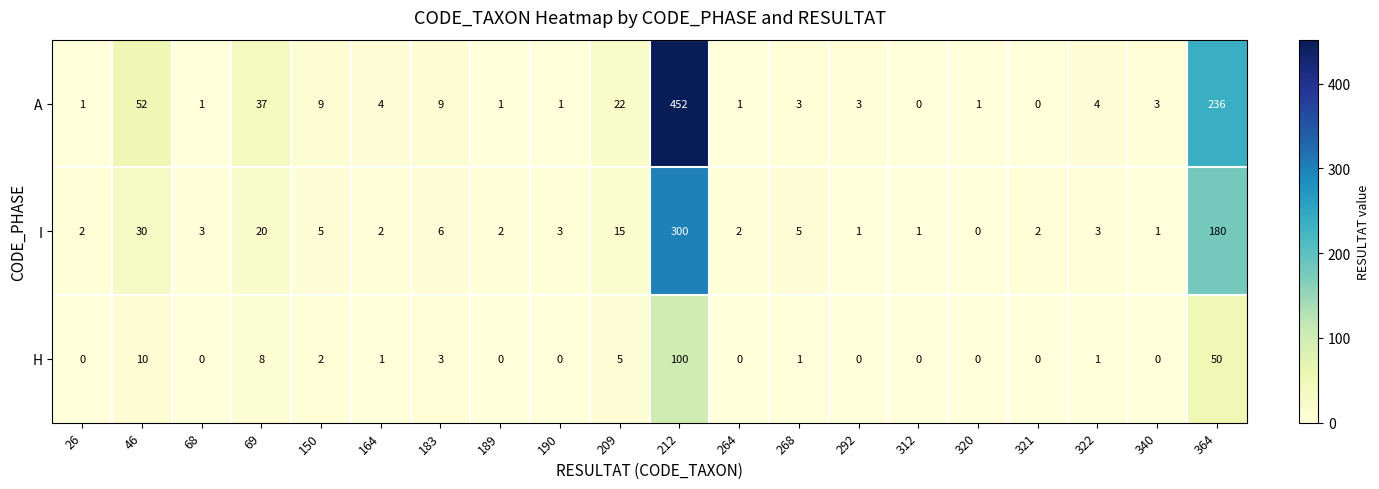

What is the spread (max minus min) of values at 150?

7